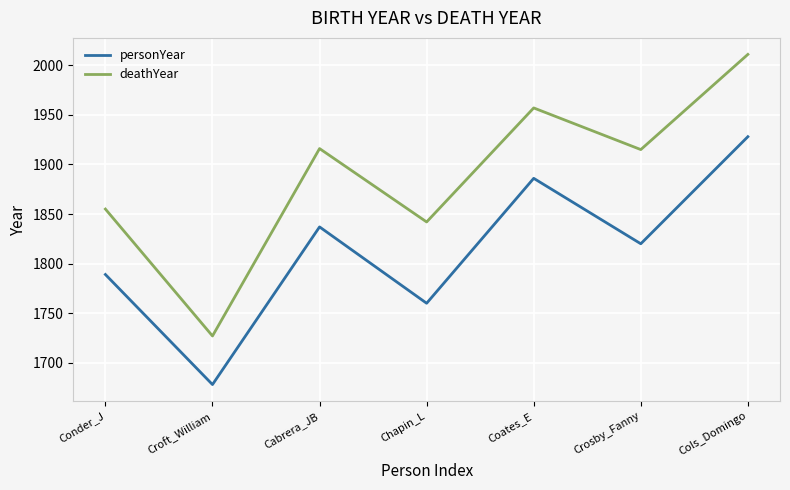

True or false: personYear has more than 0 interior local peaks.

True